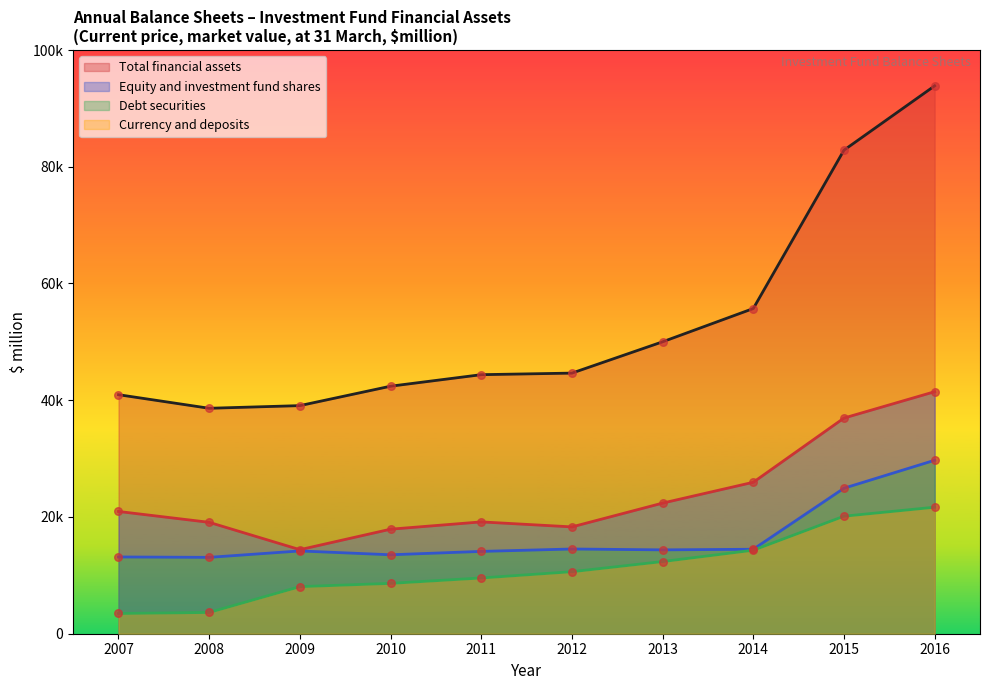

Which series has the largest total across all categories?

Total financial assets